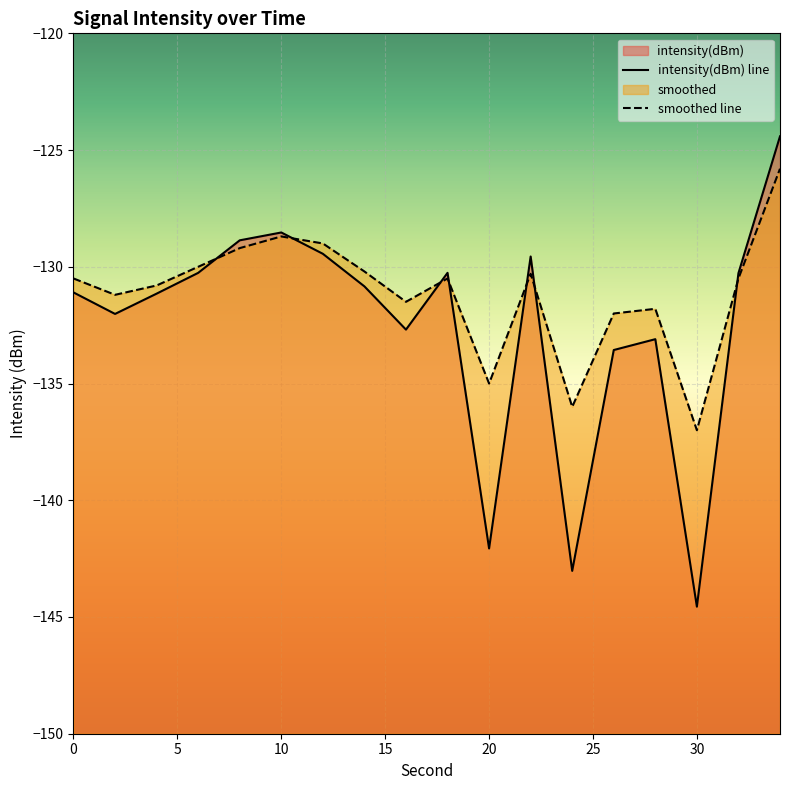

Is the value of intensity(dBm) at 32 greater than the value of smoothed at 24?

Yes